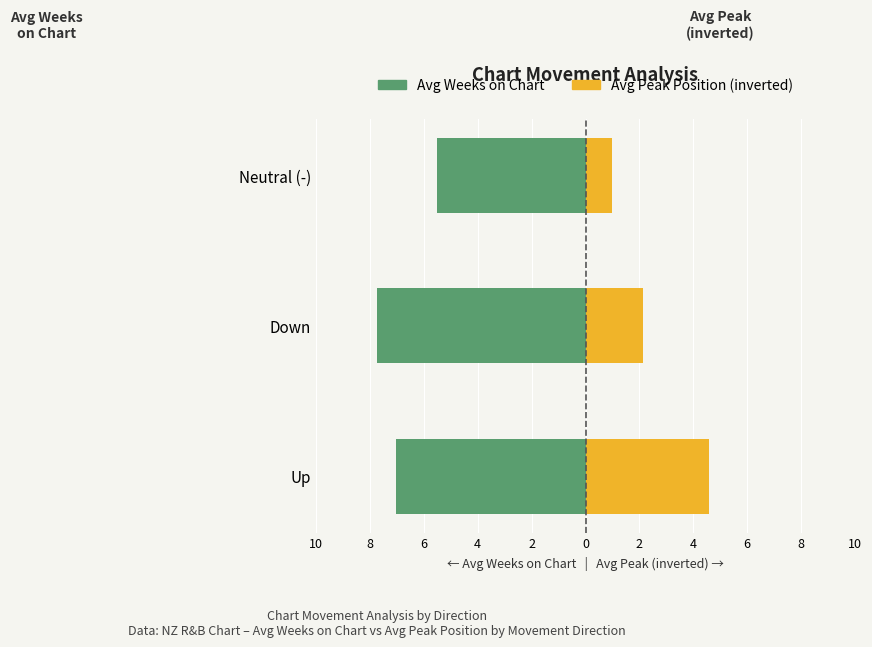

The value of Avg Peak Position (inverted) at Neutral (-) is 1.0. True or false?

True